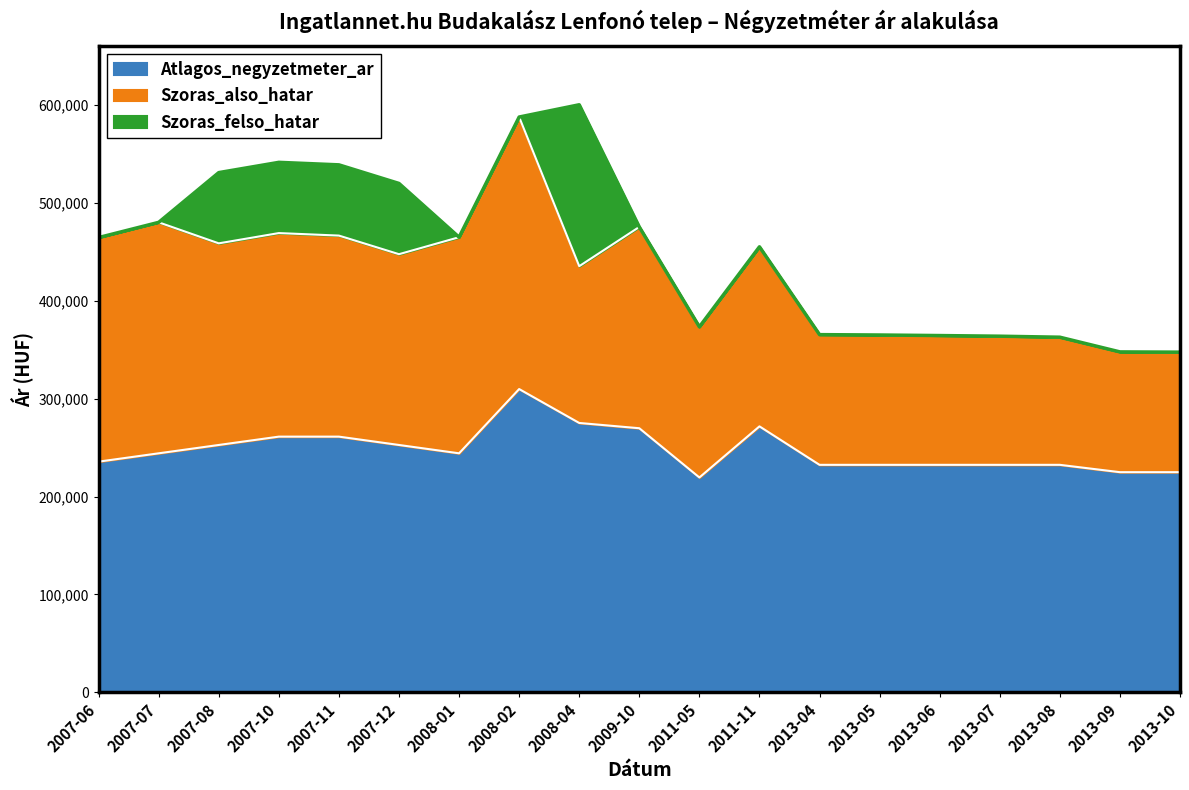

Between 2008-04 and 2013-05, which series saw the biggest shift?

Szoras_felso_hatar